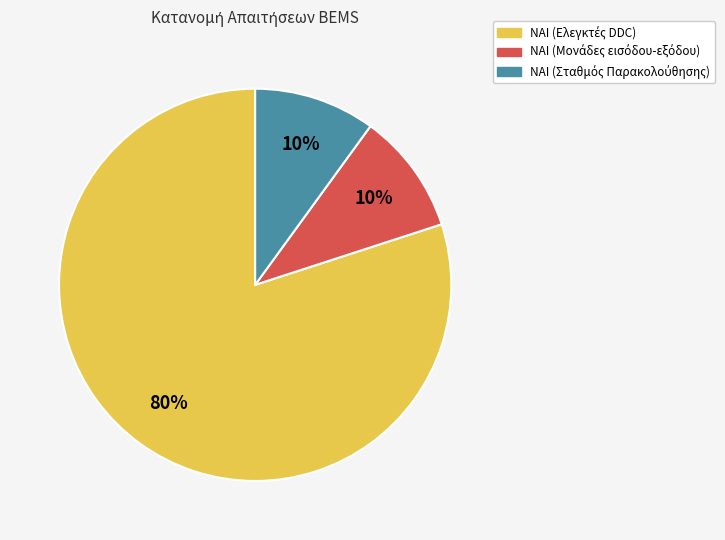

To the nearest percent, what is the difference between the largest and smallest slice percentages?

70%